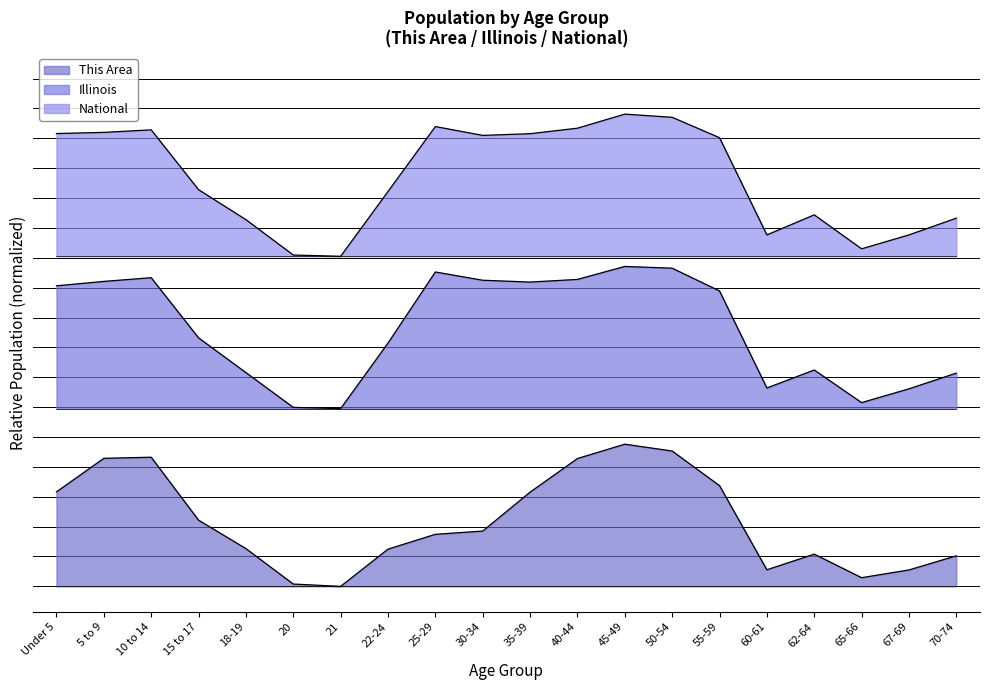

Reading left to right, list all the values displayed in this chart.

This Area: Under 5=0.2	5 to 9=0.3	10 to 14=0.3	15 to 17=0.1	18-19=0.1	20=0.0	21=0.0	22-24=0.1	25-29=0.1	30-34=0.1	35-39=0.2	40-44=0.3	45-49=0.3	50-54=0.3	55-59=0.2	60-61=0.0	62-64=0.1	65-66=0.0	67-69=0.0	70-74=0.1
Illinois: Under 5=0.6	5 to 9=0.6	10 to 14=0.6	15 to 17=0.5	18-19=0.4	20=0.4	21=0.3	22-24=0.5	25-29=0.6	30-34=0.6	35-39=0.6	40-44=0.6	45-49=0.6	50-54=0.6	55-59=0.6	60-61=0.4	62-64=0.4	65-66=0.4	67-69=0.4	70-74=0.4
National: Under 5=0.9	5 to 9=0.9	10 to 14=0.9	15 to 17=0.8	18-19=0.7	20=0.7	21=0.7	22-24=0.8	25-29=0.9	30-34=0.9	35-39=0.9	40-44=0.9	45-49=0.9	50-54=0.9	55-59=0.9	60-61=0.7	62-64=0.7	65-66=0.7	67-69=0.7	70-74=0.7